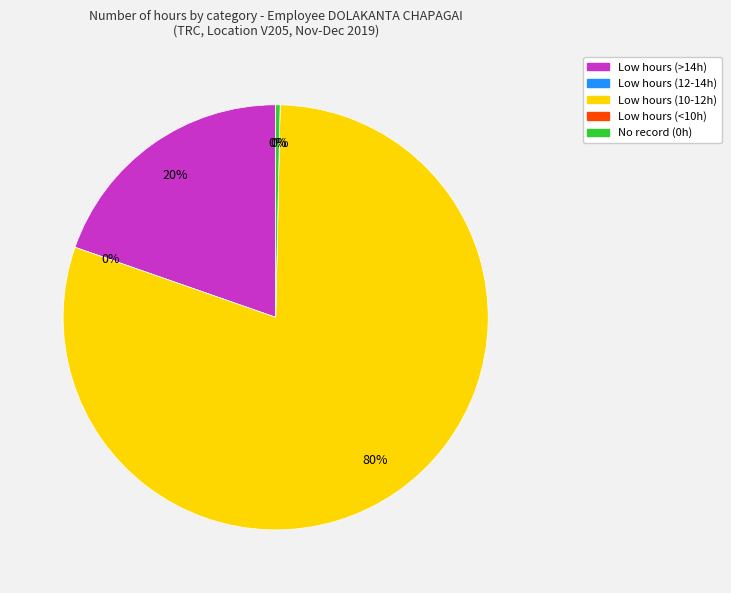

Is it true that 6 Fri is 1% of the pie?

False